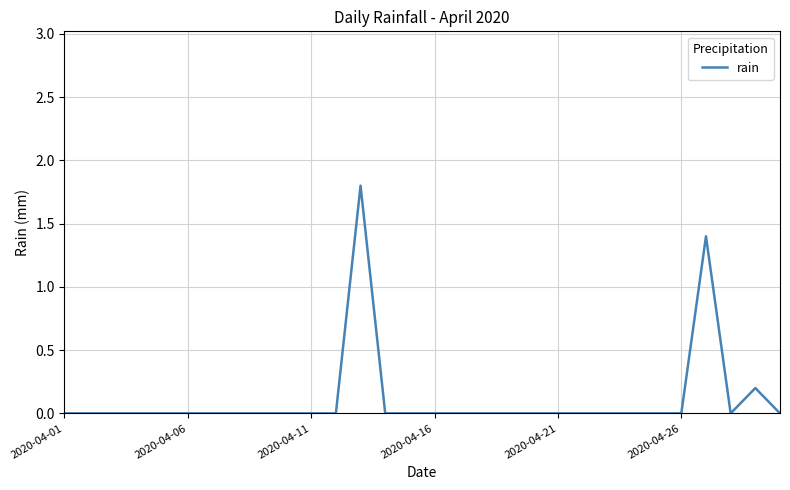

What is the maximum value shown in the chart?

1.8